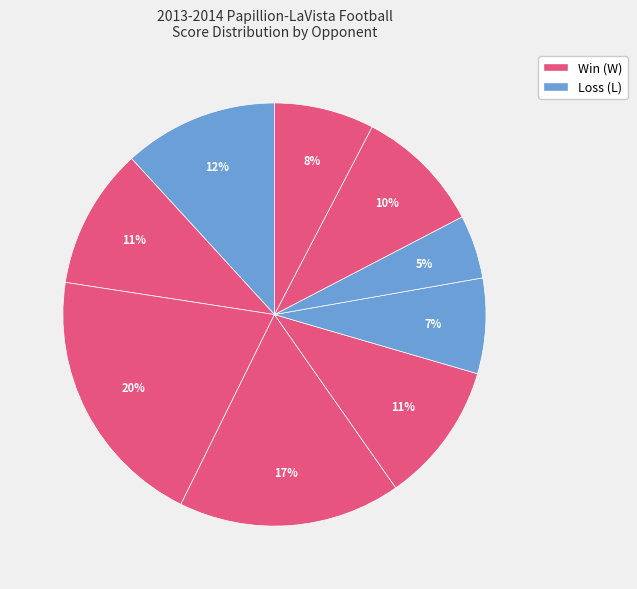

Rank the categories by value from highest to lowest.

Omaha South, Omaha Benson, @ Papillion-LaVista South, @ Lincoln East, @ Bellevue West, Omaha Burke, @ Millard South, Millard North, @ Omaha North